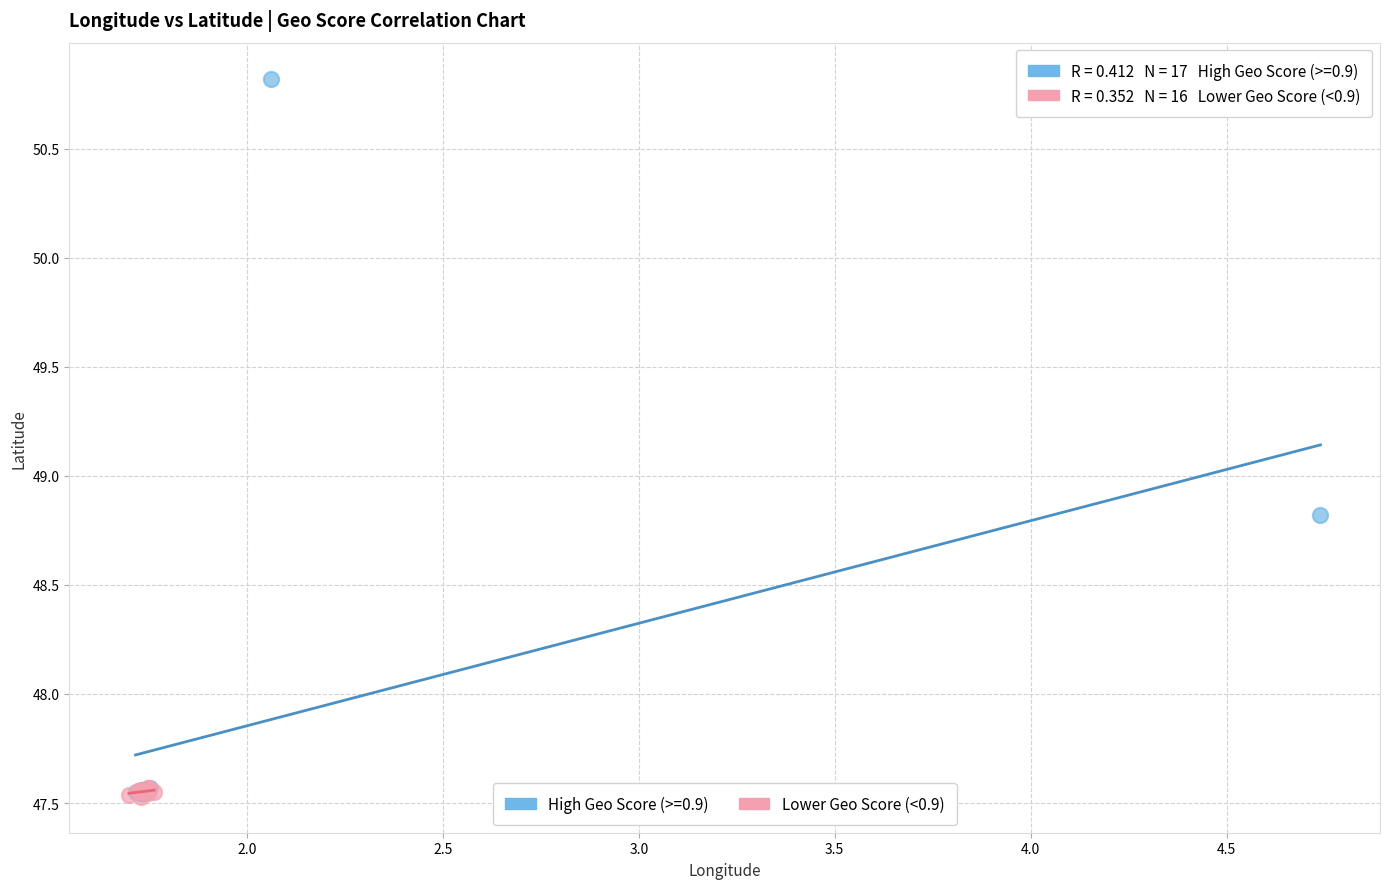

Which series contains the highest Y value?

High Geo Score (>=0.9)